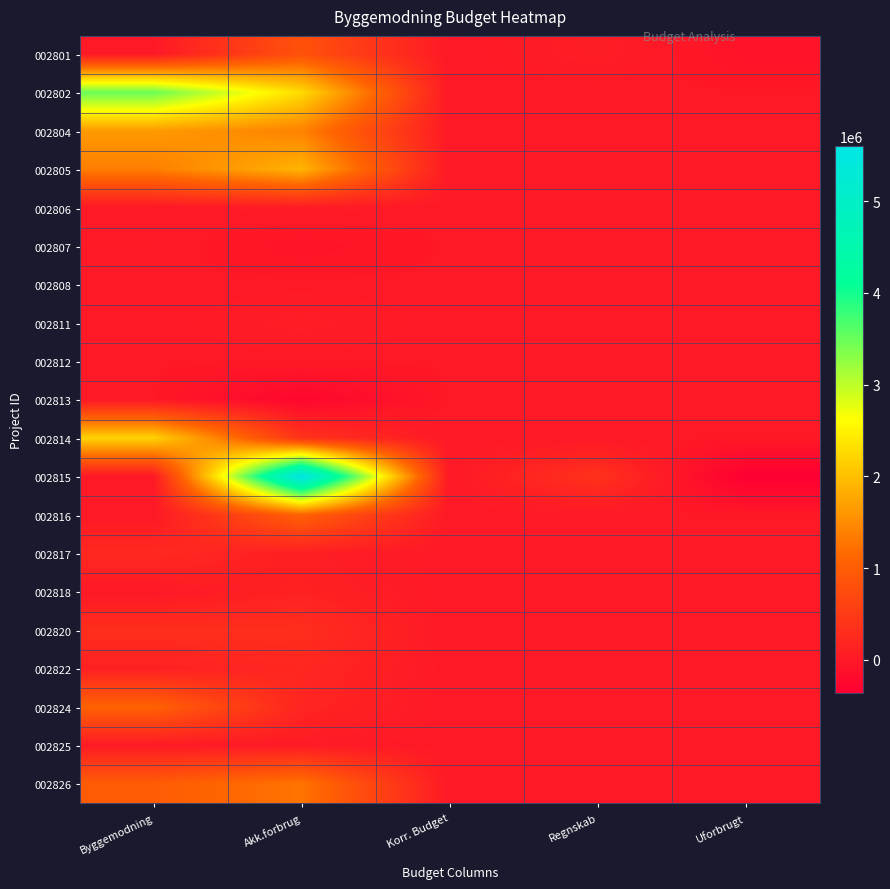

What is the spread (max minus min) of values at Regnskab?

366030.0